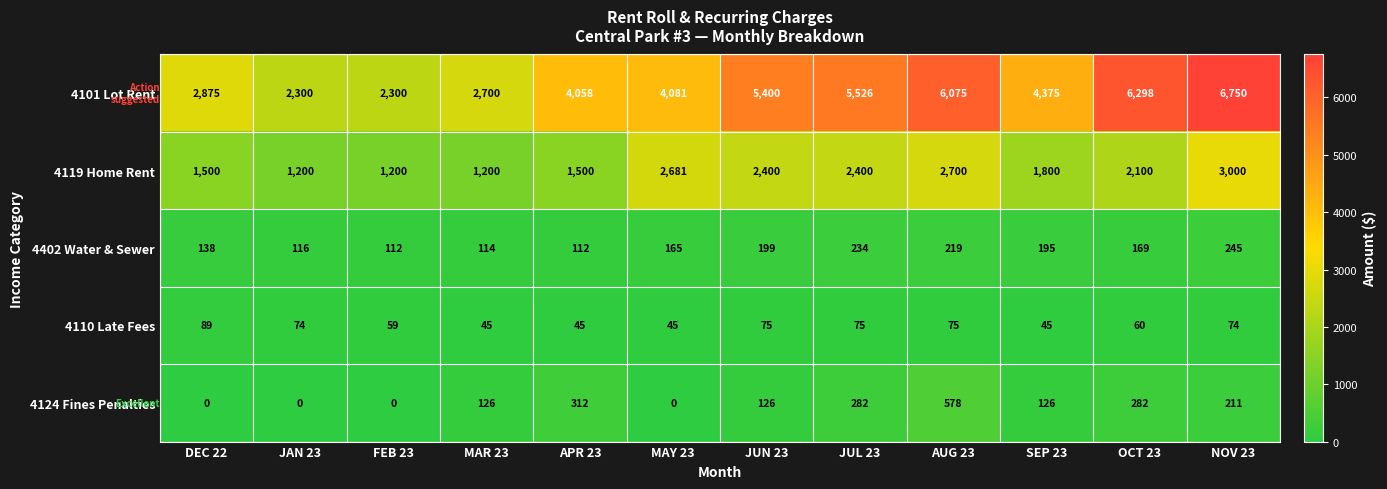

At which label does 4110 Late Fees first exceed 74?

DEC 22